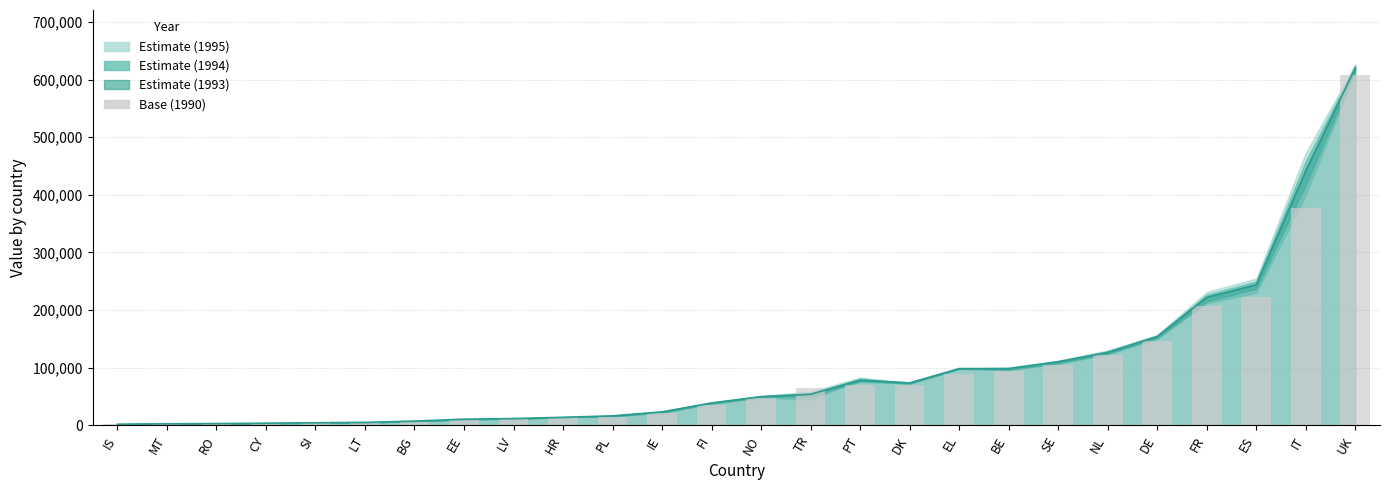

True or false: the data shows 4083 at PL.

False